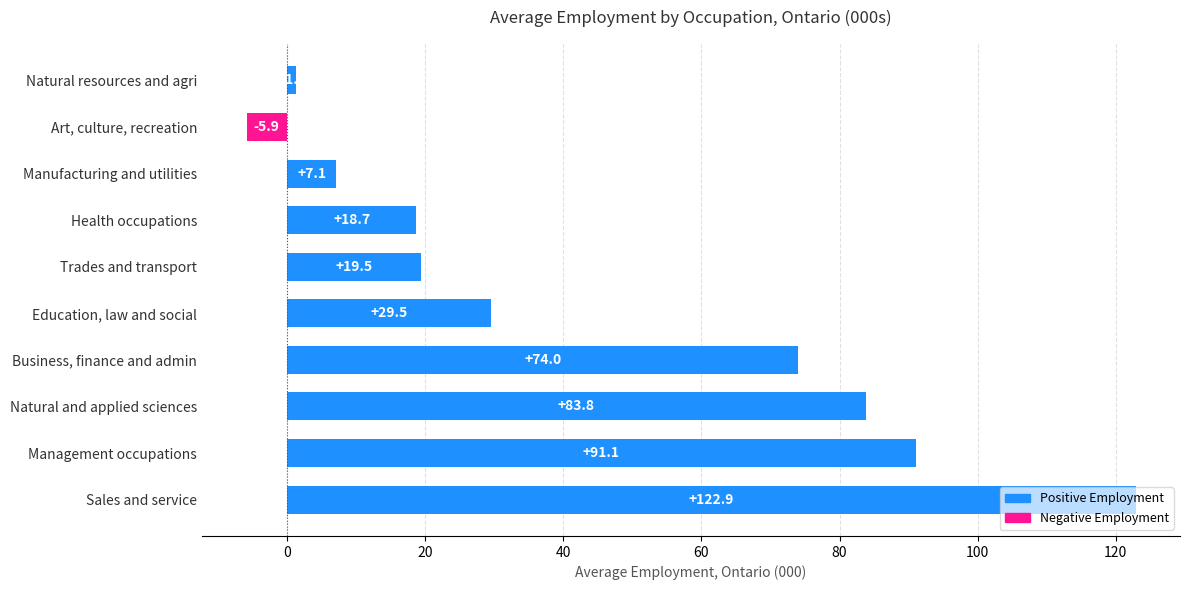

What is the minimum value shown in the chart?

-5.9